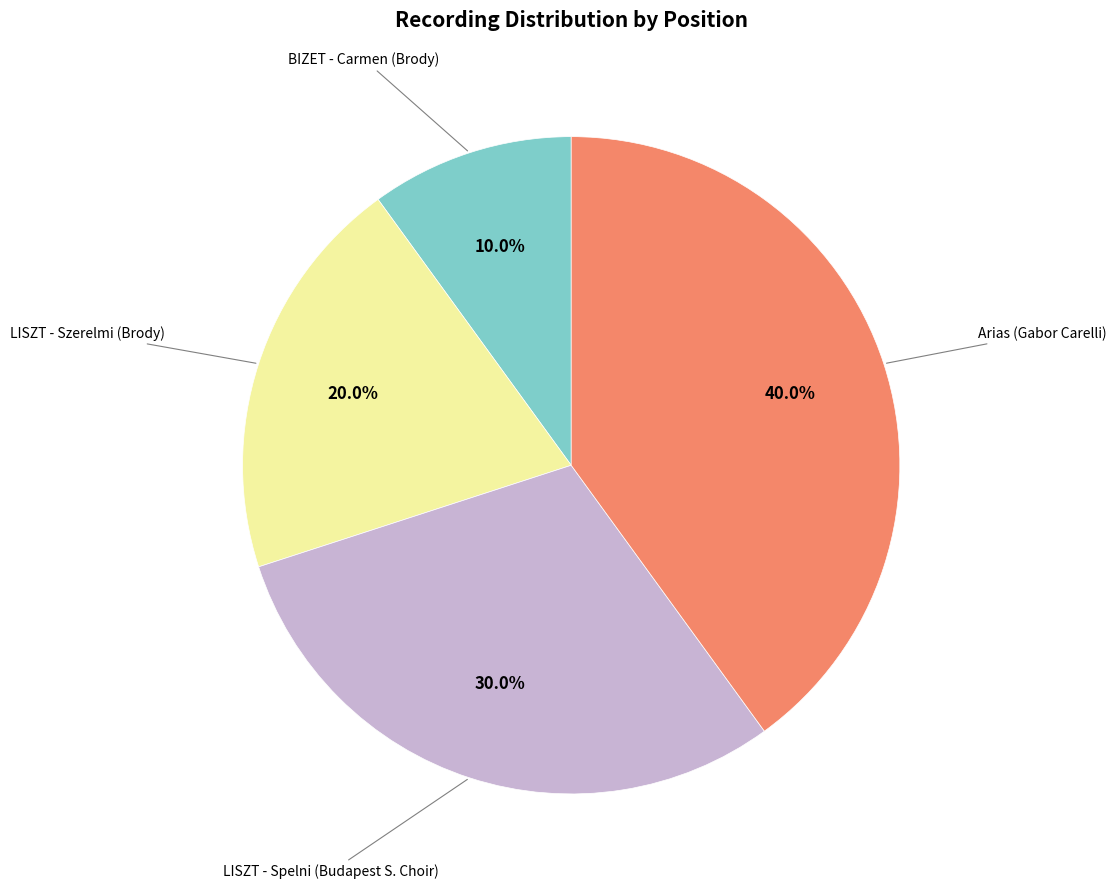

To the nearest percent, what percentage of the pie is BIZET - Carmen (Brody)?

10%